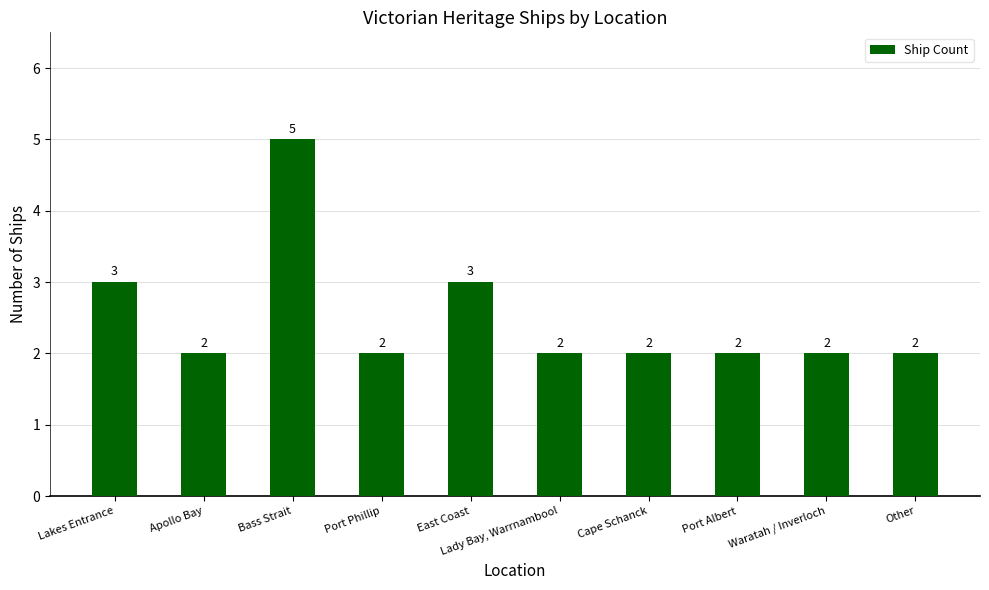

Reading left to right, list all the values displayed in this chart.

3	2	5	2	3	2	2	2	2	2